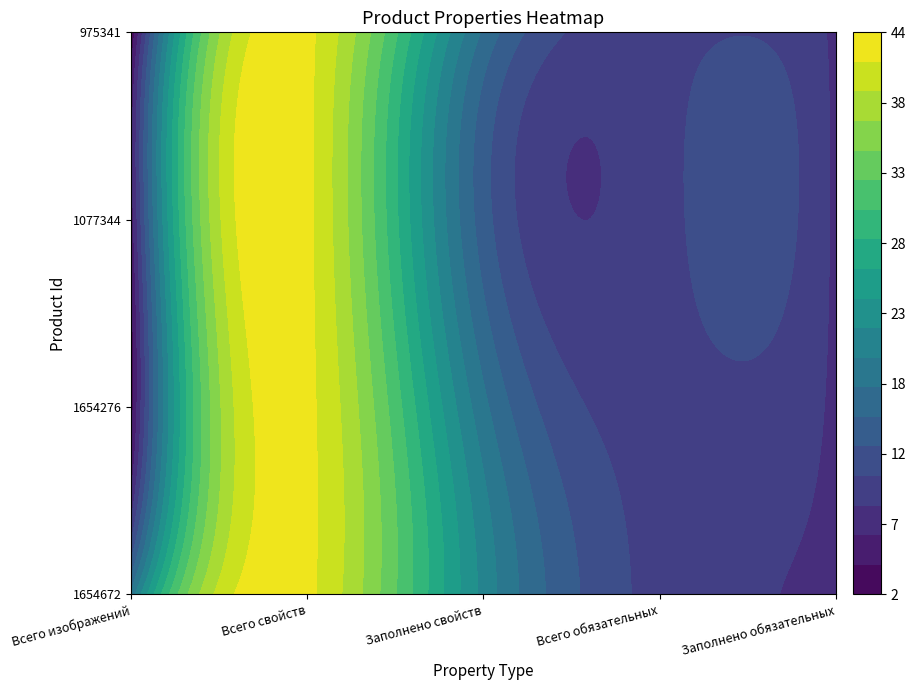

Reading right to left, transcribe all the data shown in this chart.

1654672: 4=8	3=10	2=21	1=42	0=18
1654276: 4=8	3=10	2=18	1=42	0=3
1077344: 4=8	3=10	2=14	1=42	0=5
975341: 4=8	3=10	2=17	1=42	0=2